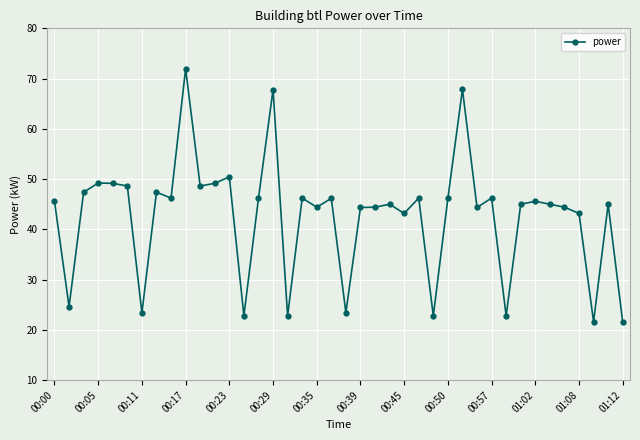

What is the difference between the maximum and minimum values?

50.4